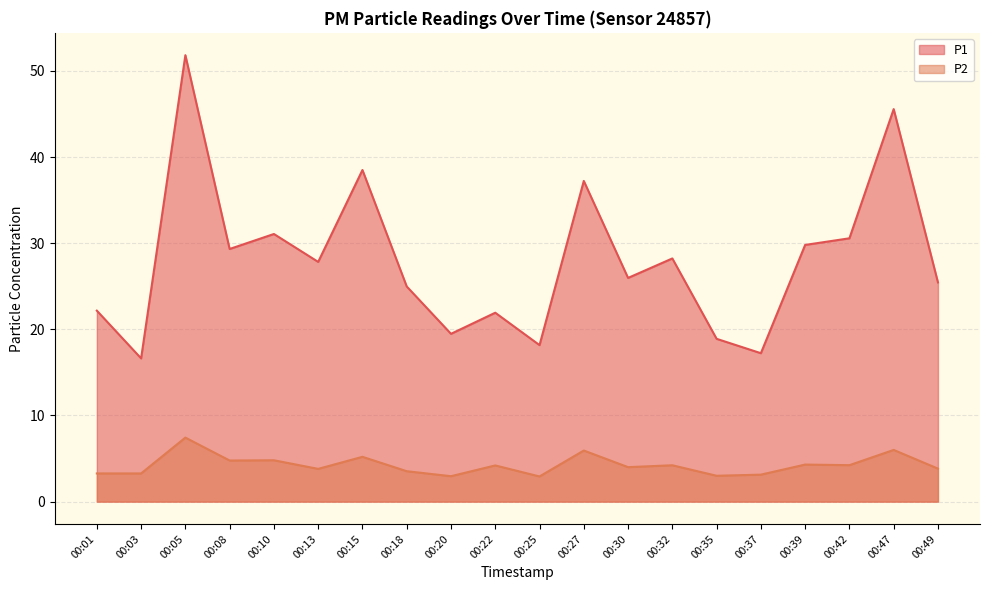

True or false: P1 has a value of 6.2 at 00:37.

False